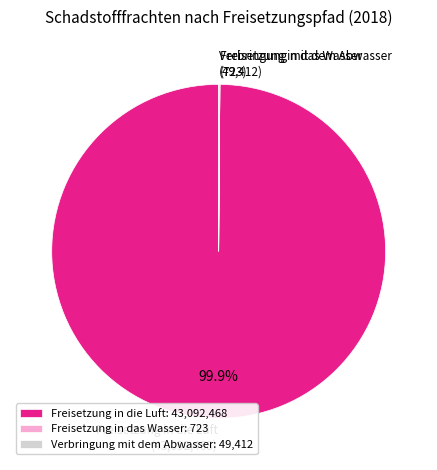

Is there a majority slice in this chart?

Yes